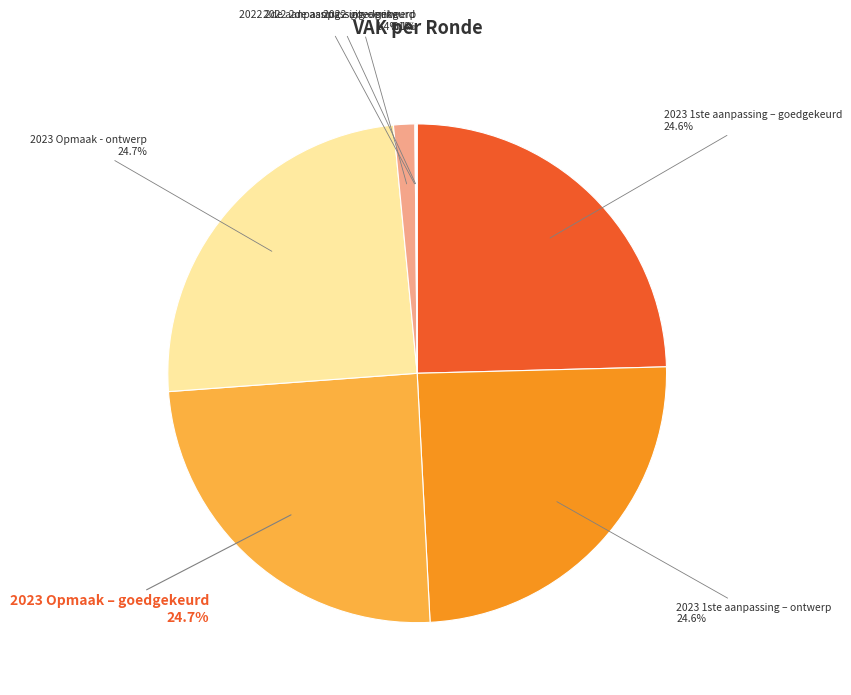

Between 2022 uitvoering and 2023 1ste aanpassing – goedgekeurd, which is larger?

2023 1ste aanpassing – goedgekeurd